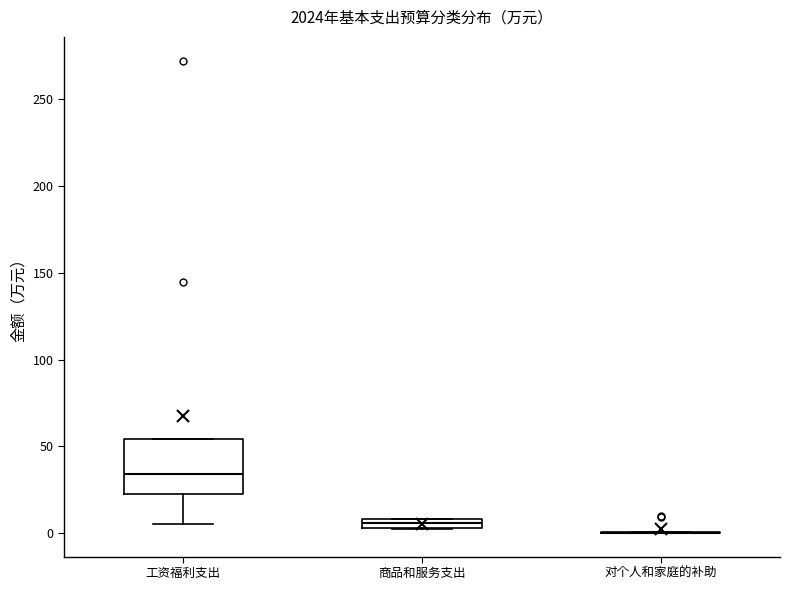

Which box is the tallest, from its lower edge to its upper edge?

工资福利支出